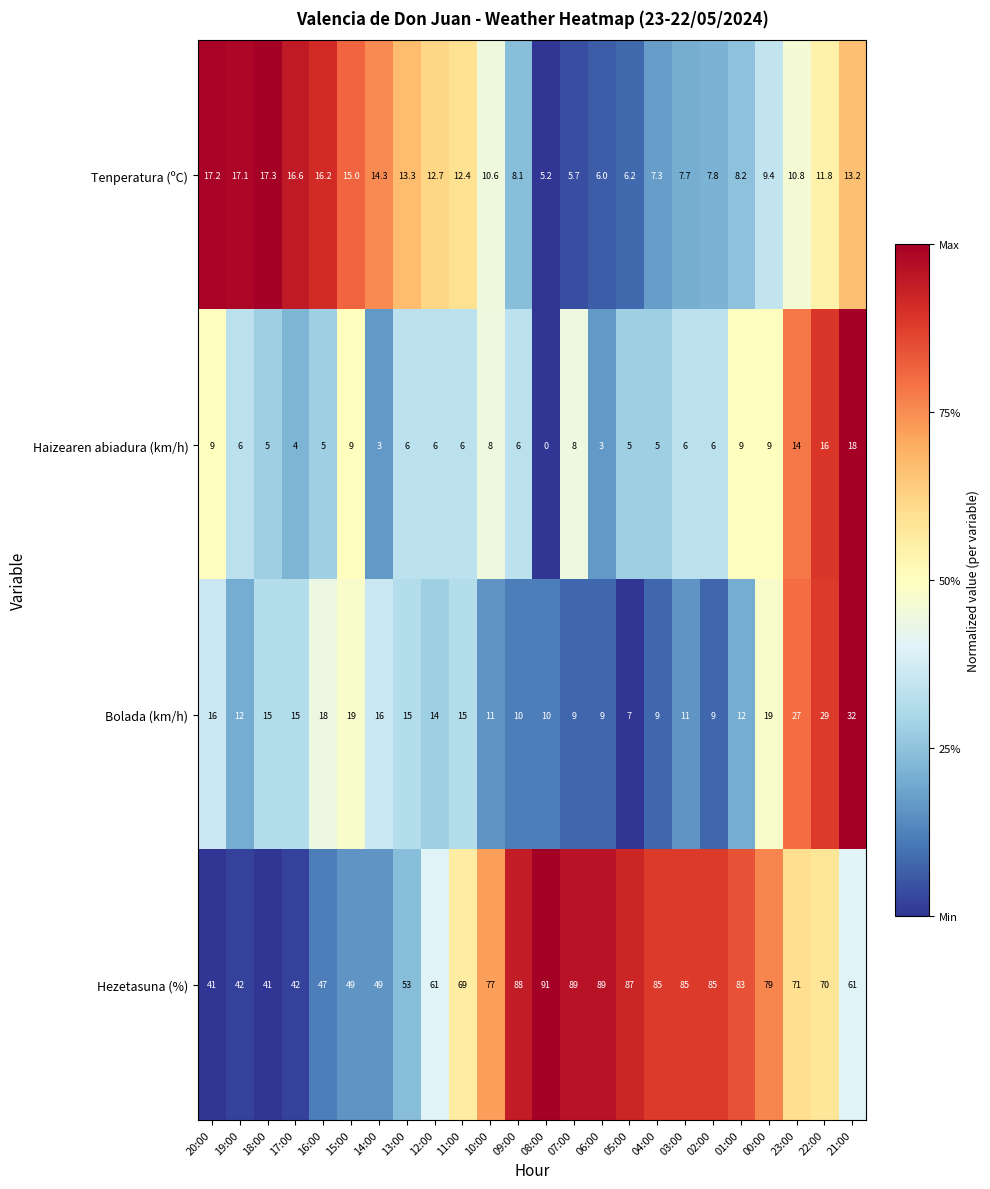

What value does the Haizearen abiadura (km/h) series have at 03:00?

6.0